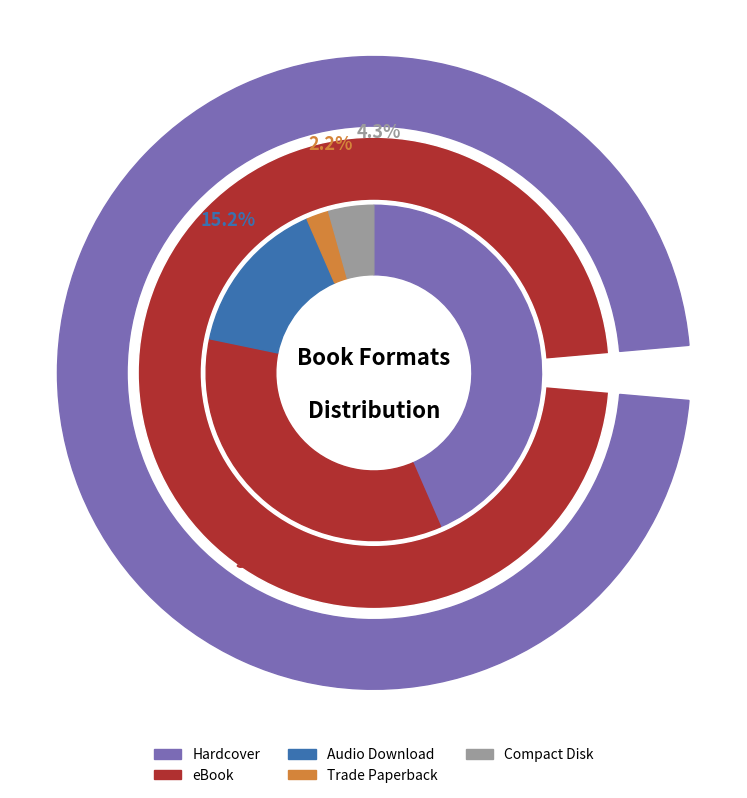

To the nearest percent, what portion does Trade Paperback represent?

2%